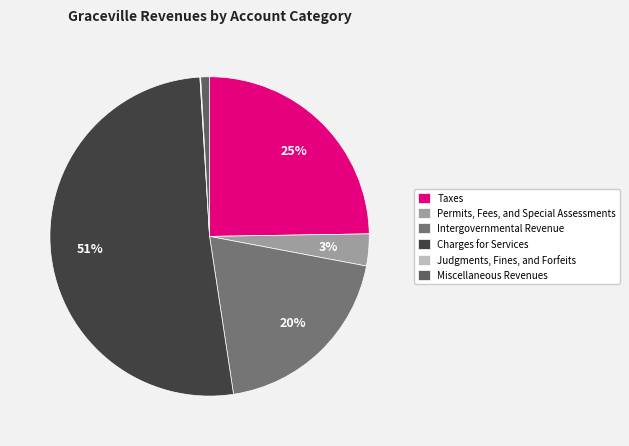

What is the total percentage of Miscellaneous Revenues and Charges for Services?

52.3%